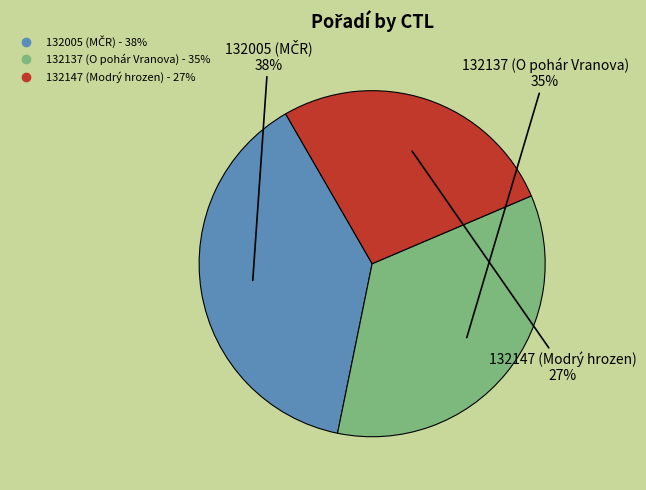

What percentage is the 132147 (Modrý hrozen) slice, to the nearest percent?

27%